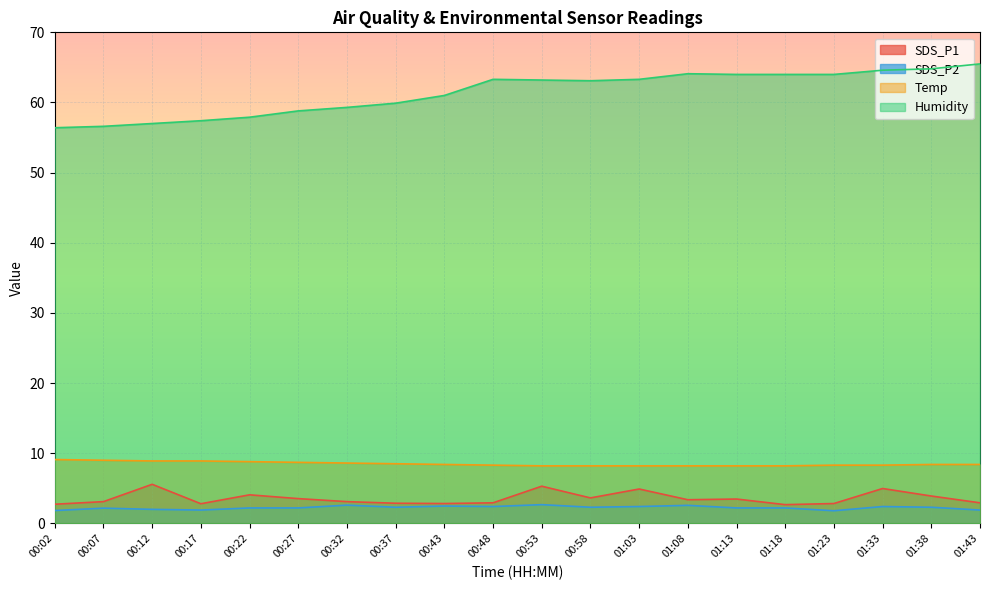

The value of SDS_P2 at 00:17 is 1.9. True or false?

True